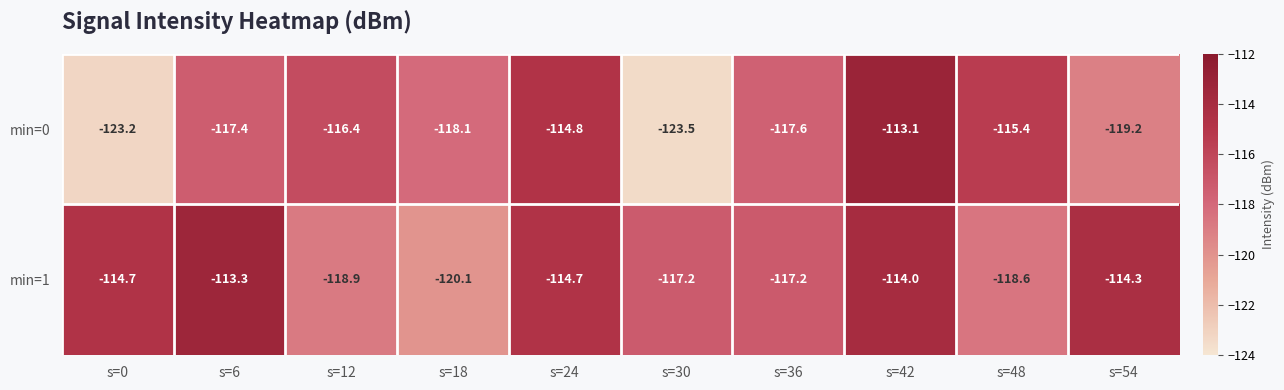

List the series in order of their peak value, lowest first.

min=1, min=0